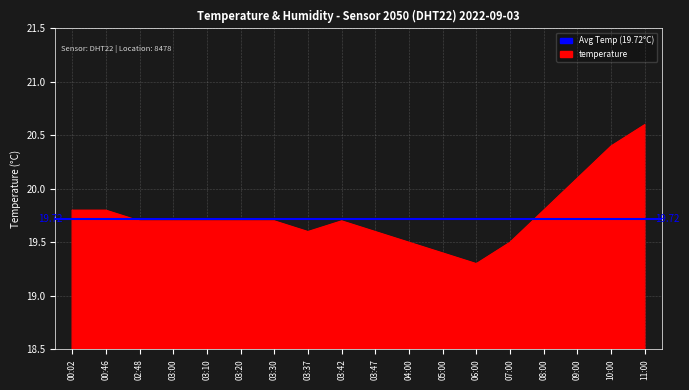

What is the difference between the maximum and second lowest values?

1.2